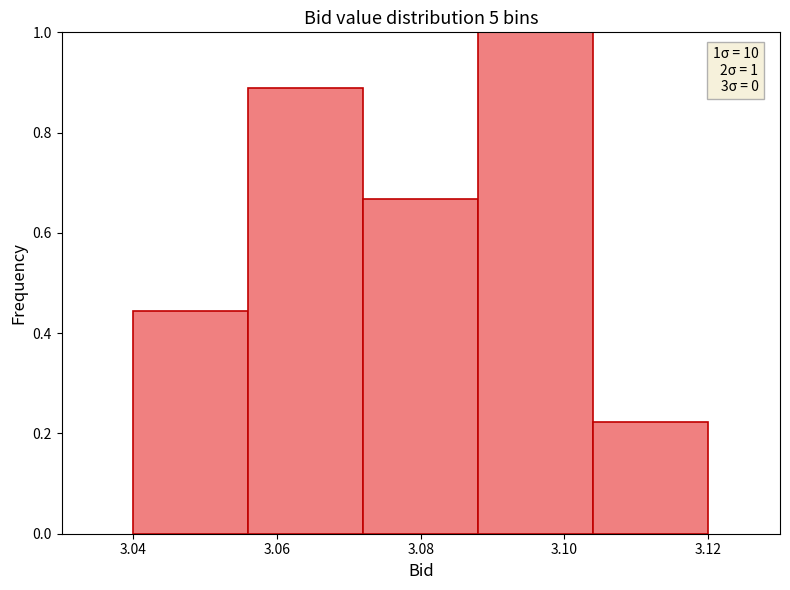

Over which range of the x-axis is the bar tallest?

3.088 to 3.104